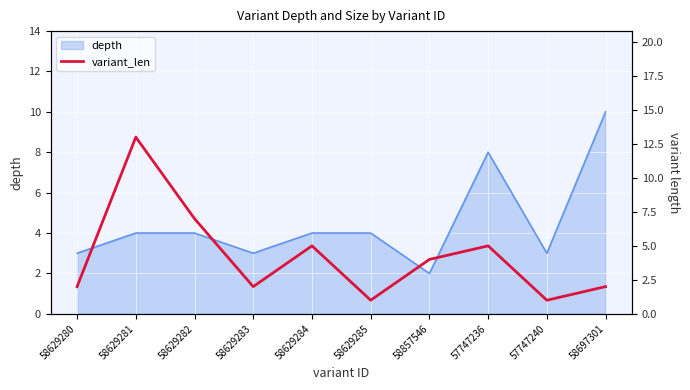

What is the smallest value displayed?

1